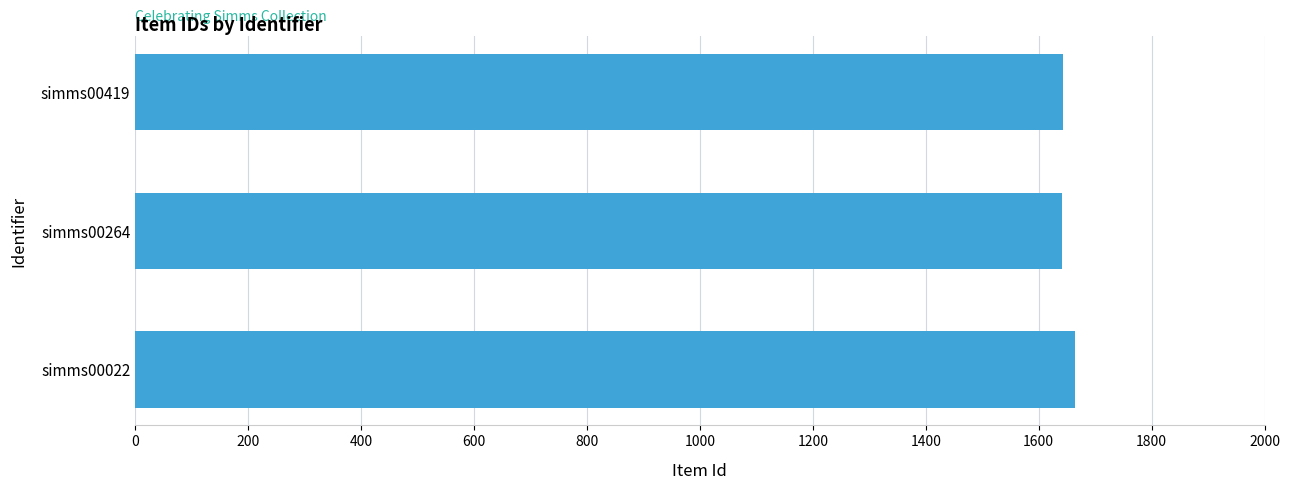

What is the minimum value shown in the chart?

1642